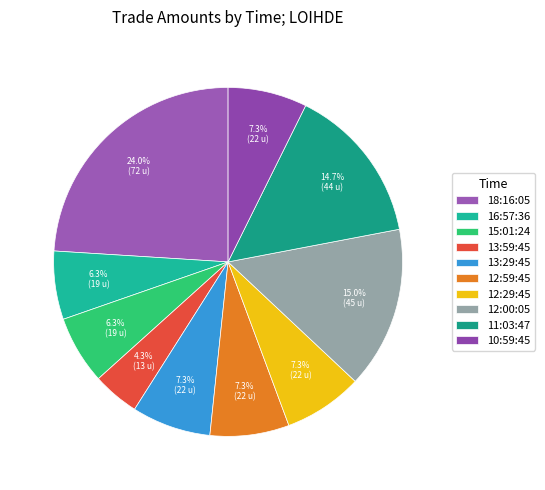

Count the number of slices in the pie.

10